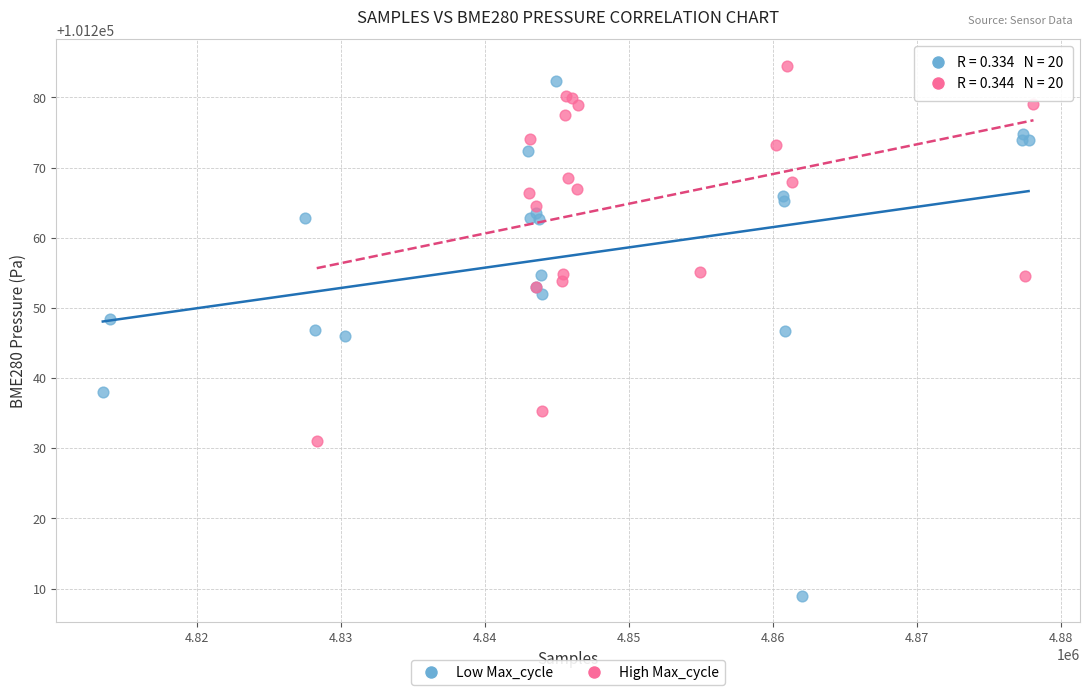

Which series contains the lowest Y value?

Low Max_cycle